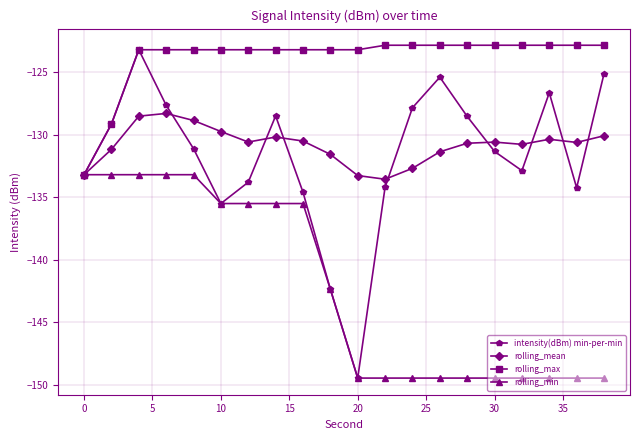

What is the difference between the maximum and second lowest values in the intensity(dBm) min-per-min series?

19.2